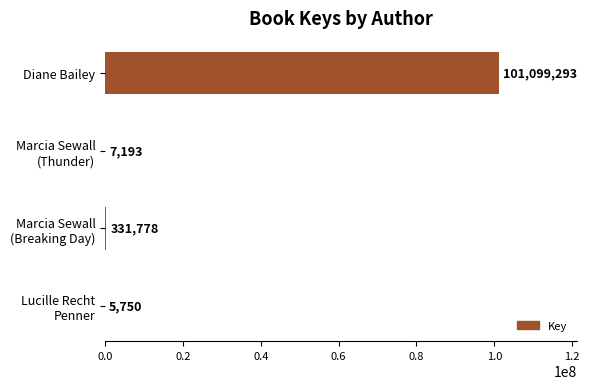

Which label corresponds to the largest value in the chart?

Diane Bailey